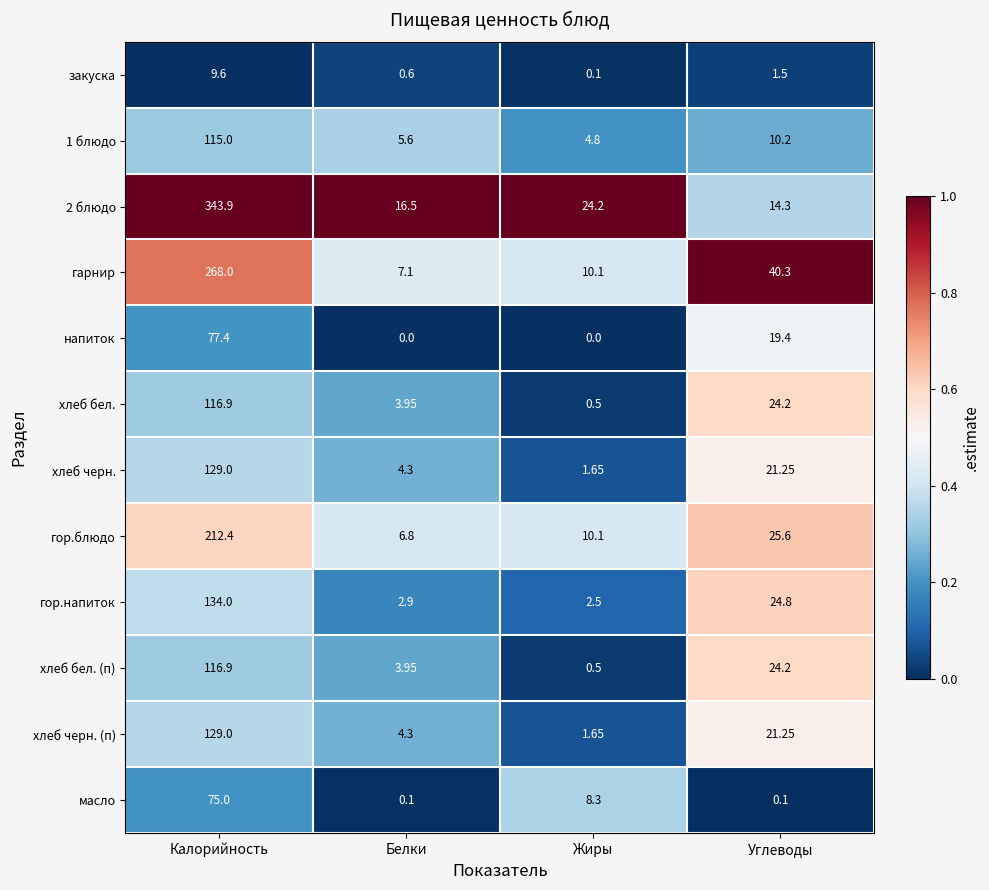

At which label does 1 блюдо reach its peak?

Калорийность